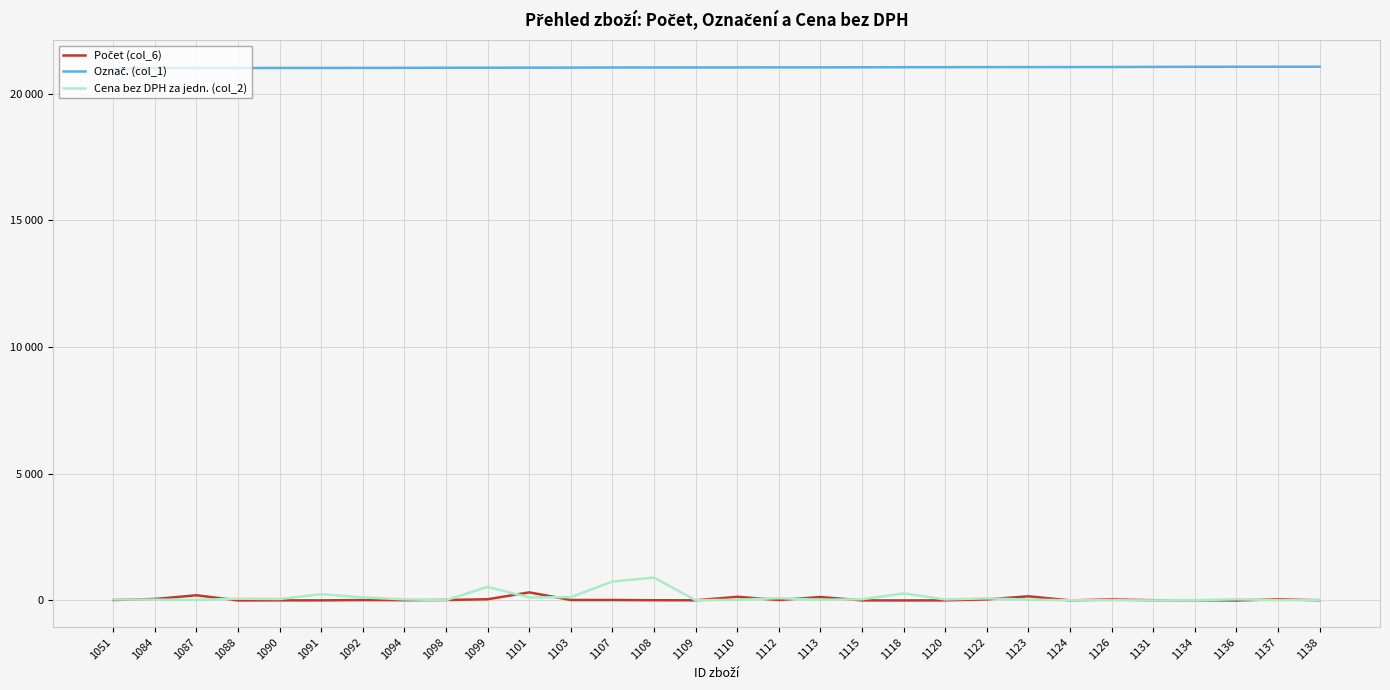

What is the sum of all Počet (col_6) values?

1418.0